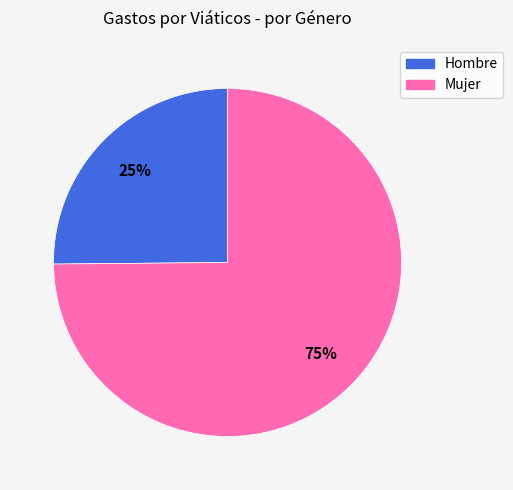

Is there any slice that represents more than half of the pie?

Yes